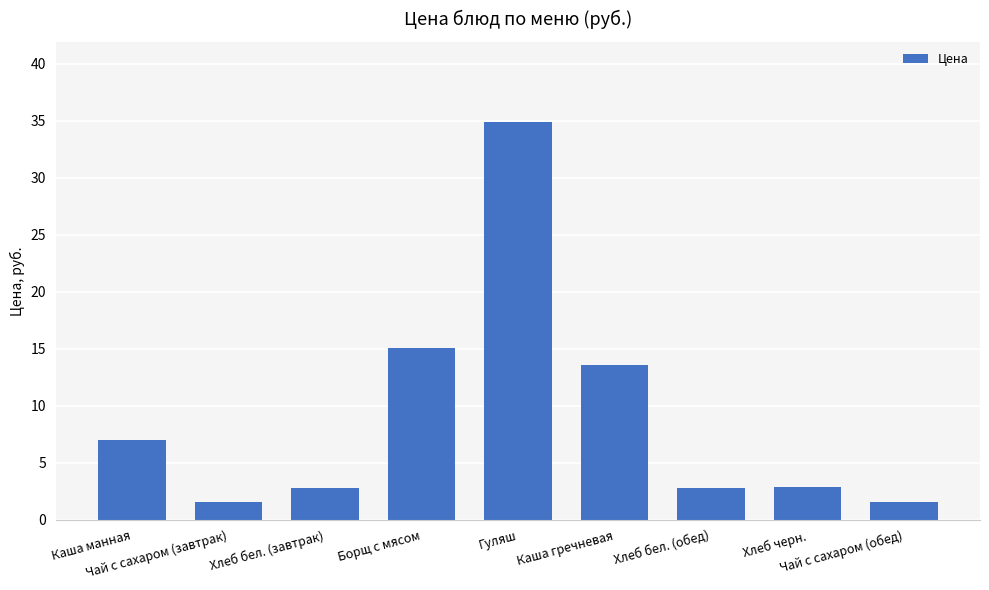

What is the difference between the values at Хлеб бел. (обед) and Каша манная?

4.2